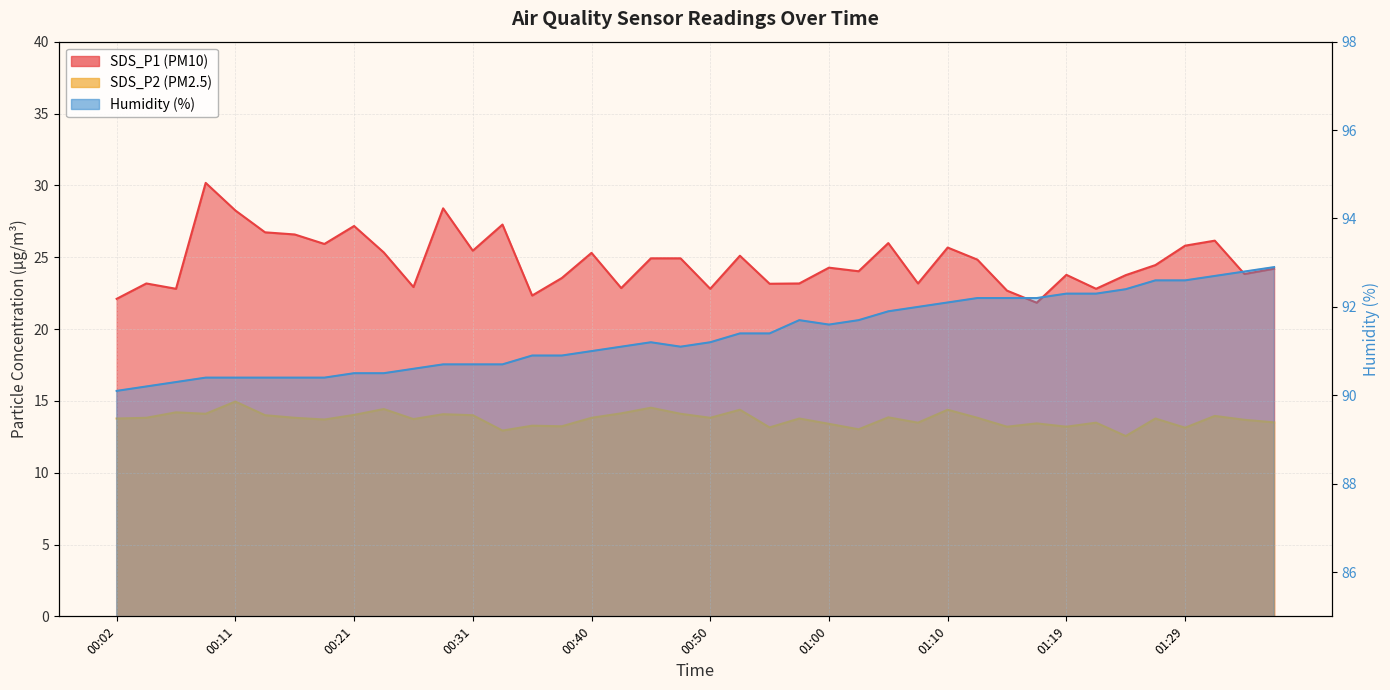

How many interior local valleys does the SDS_P1 series have?

13